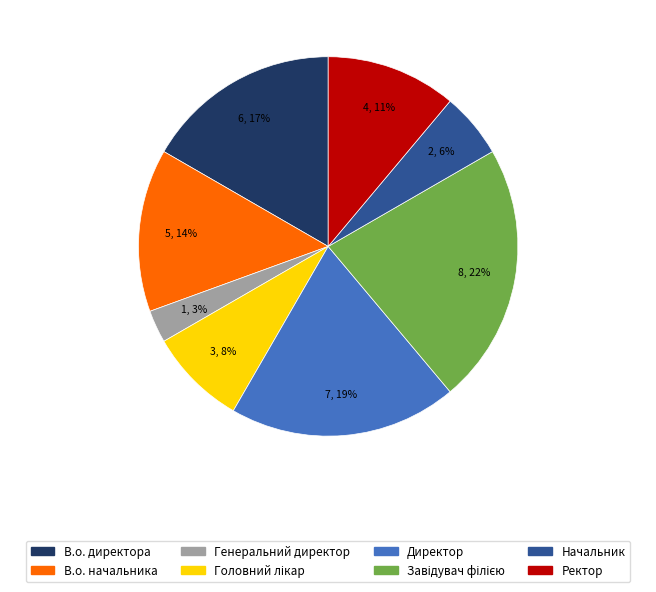

Is it true that Директор is 10% of the pie?

False